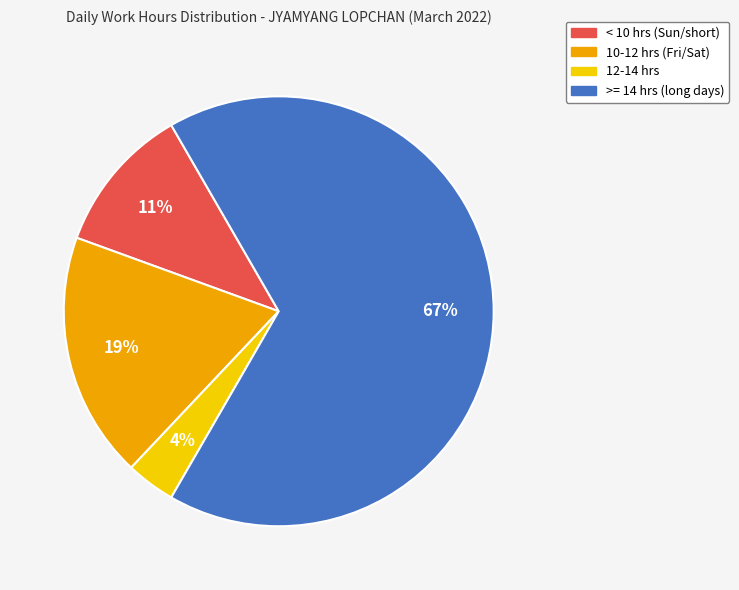

Is there a majority slice in this chart?

Yes